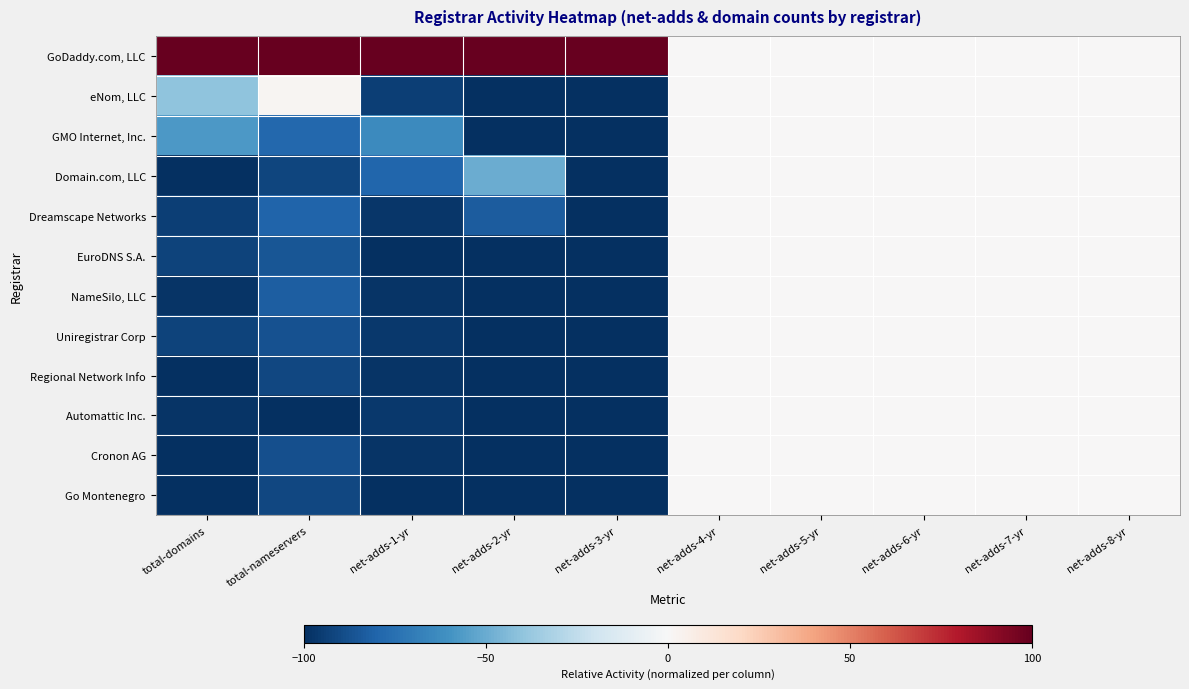

Reading left to right, what are all the values shown in this chart?

GoDaddy.com, LLC: total-domains=100.0	total-nameservers=100.0	net-adds-1-yr=100.0	net-adds-2-yr=100.0	net-adds-3-yr=100.0	net-adds-4-yr=0.0	net-adds-5-yr=0.0	net-adds-6-yr=0.0	net-adds-7-yr=0.0	net-adds-8-yr=0.0
eNom, LLC: total-domains=-40.1	total-nameservers=1.8	net-adds-1-yr=-94.5	net-adds-2-yr=-100.0	net-adds-3-yr=-100.0	net-adds-4-yr=0.0	net-adds-5-yr=0.0	net-adds-6-yr=0.0	net-adds-7-yr=0.0	net-adds-8-yr=0.0
GMO Internet, Inc.: total-domains=-57.6	total-nameservers=-78.4	net-adds-1-yr=-63.5	net-adds-2-yr=-100.0	net-adds-3-yr=-100.0	net-adds-4-yr=0.0	net-adds-5-yr=0.0	net-adds-6-yr=0.0	net-adds-7-yr=0.0	net-adds-8-yr=0.0
Domain.com, LLC: total-domains=-99.7	total-nameservers=-91.7	net-adds-1-yr=-79.0	net-adds-2-yr=-50.0	net-adds-3-yr=-100.0	net-adds-4-yr=0.0	net-adds-5-yr=0.0	net-adds-6-yr=0.0	net-adds-7-yr=0.0	net-adds-8-yr=0.0
Dreamscape Networks: total-domains=-93.9	total-nameservers=-79.9	net-adds-1-yr=-97.3	net-adds-2-yr=-83.3	net-adds-3-yr=-100.0	net-adds-4-yr=0.0	net-adds-5-yr=0.0	net-adds-6-yr=0.0	net-adds-7-yr=0.0	net-adds-8-yr=0.0
EuroDNS S.A.: total-domains=-92.8	total-nameservers=-85.6	net-adds-1-yr=-100.0	net-adds-2-yr=-100.0	net-adds-3-yr=-100.0	net-adds-4-yr=0.0	net-adds-5-yr=0.0	net-adds-6-yr=0.0	net-adds-7-yr=0.0	net-adds-8-yr=0.0
NameSilo, LLC: total-domains=-98.0	total-nameservers=-82.7	net-adds-1-yr=-98.2	net-adds-2-yr=-100.0	net-adds-3-yr=-100.0	net-adds-4-yr=0.0	net-adds-5-yr=0.0	net-adds-6-yr=0.0	net-adds-7-yr=0.0	net-adds-8-yr=0.0
Uniregistrar Corp: total-domains=-92.3	total-nameservers=-87.1	net-adds-1-yr=-96.3	net-adds-2-yr=-100.0	net-adds-3-yr=-100.0	net-adds-4-yr=0.0	net-adds-5-yr=0.0	net-adds-6-yr=0.0	net-adds-7-yr=0.0	net-adds-8-yr=0.0
Regional Network Info: total-domains=-100.0	total-nameservers=-91.0	net-adds-1-yr=-98.2	net-adds-2-yr=-100.0	net-adds-3-yr=-100.0	net-adds-4-yr=0.0	net-adds-5-yr=0.0	net-adds-6-yr=0.0	net-adds-7-yr=0.0	net-adds-8-yr=0.0
Automattic Inc.: total-domains=-98.0	total-nameservers=-100.0	net-adds-1-yr=-96.3	net-adds-2-yr=-100.0	net-adds-3-yr=-100.0	net-adds-4-yr=0.0	net-adds-5-yr=0.0	net-adds-6-yr=0.0	net-adds-7-yr=0.0	net-adds-8-yr=0.0
Cronon AG: total-domains=-99.3	total-nameservers=-87.8	net-adds-1-yr=-98.2	net-adds-2-yr=-100.0	net-adds-3-yr=-100.0	net-adds-4-yr=0.0	net-adds-5-yr=0.0	net-adds-6-yr=0.0	net-adds-7-yr=0.0	net-adds-8-yr=0.0
Go Montenegro: total-domains=-99.3	total-nameservers=-91.0	net-adds-1-yr=-100.0	net-adds-2-yr=-100.0	net-adds-3-yr=-100.0	net-adds-4-yr=0.0	net-adds-5-yr=0.0	net-adds-6-yr=0.0	net-adds-7-yr=0.0	net-adds-8-yr=0.0